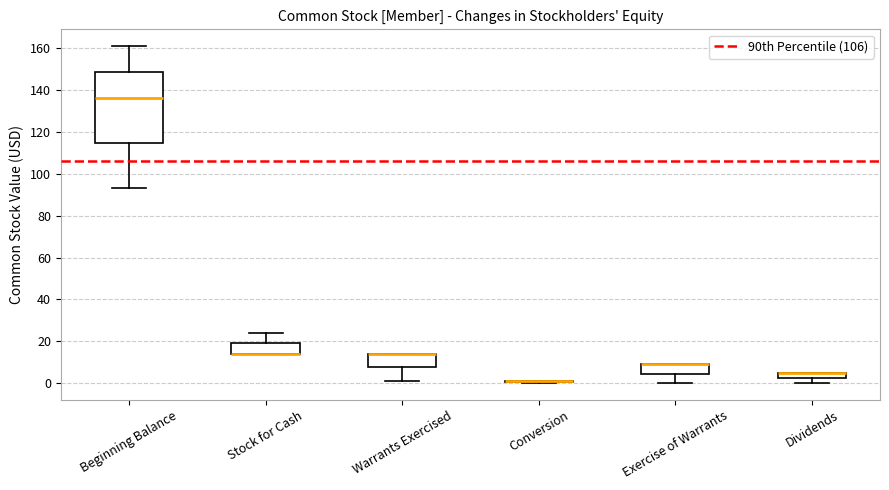

Which box is the tallest, from its lower edge to its upper edge?

Beginning Balance